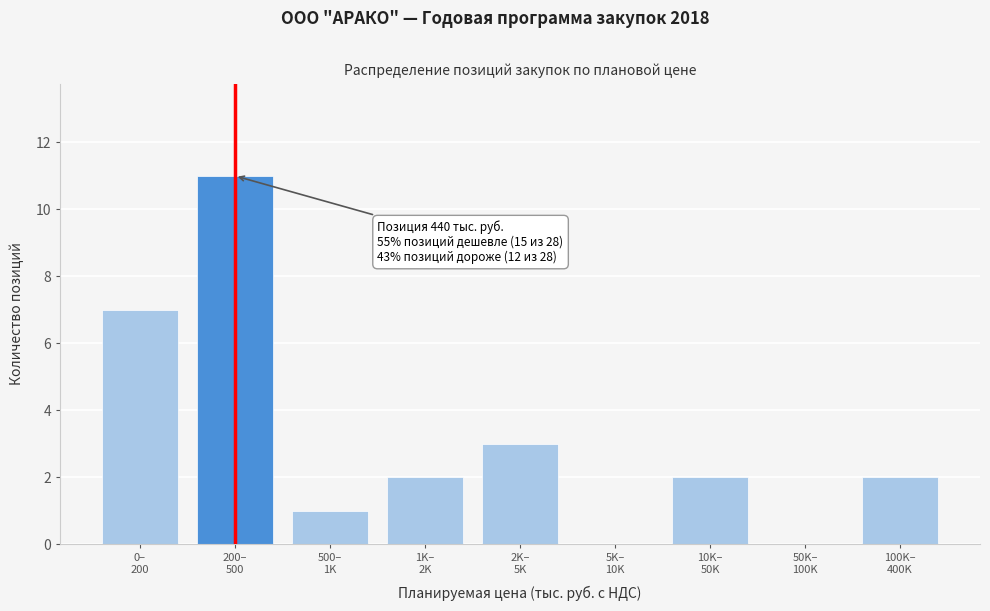

What is the sum of all values?

28